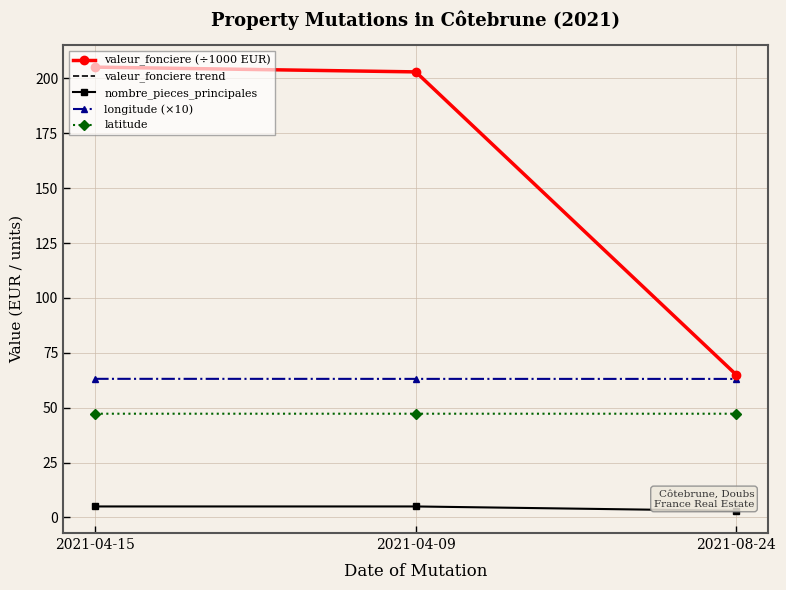

What is the maximum value for latitude?

47.3